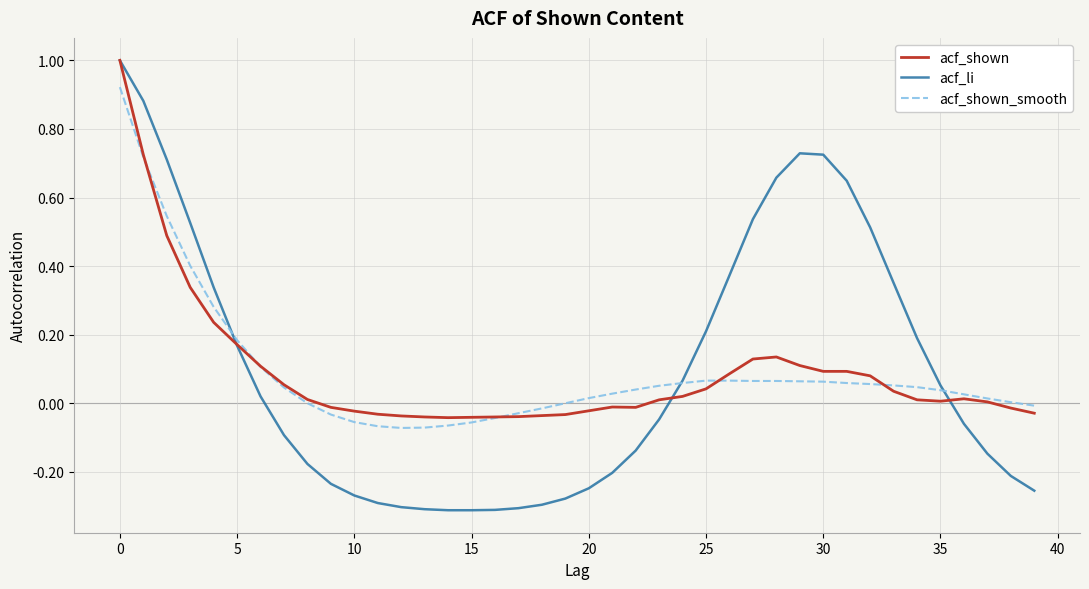

Which series has the largest range (max minus min)?

acf_li